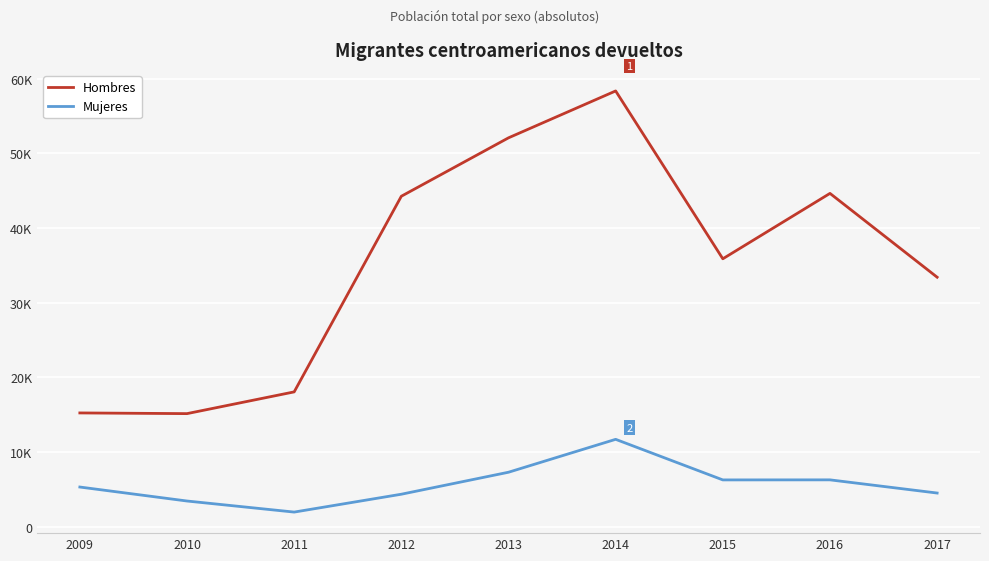

Does the chart have visible grid lines?

Yes